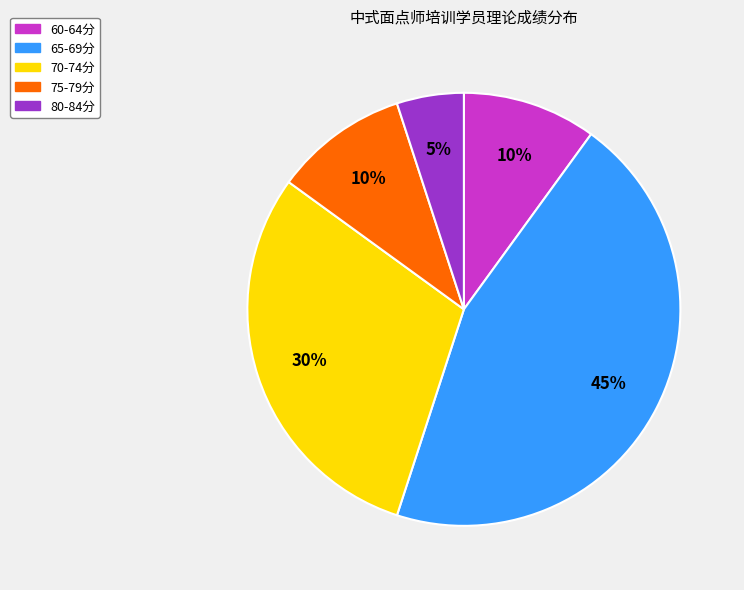

Is there any slice that represents more than half of the pie?

No